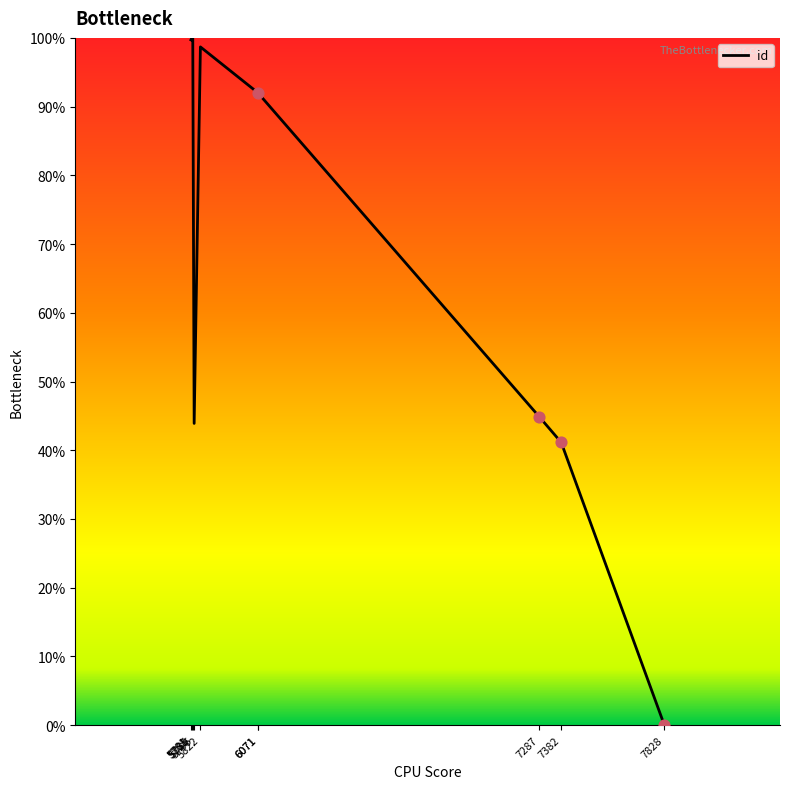

Between 6071 and 6071, which is larger?

6071